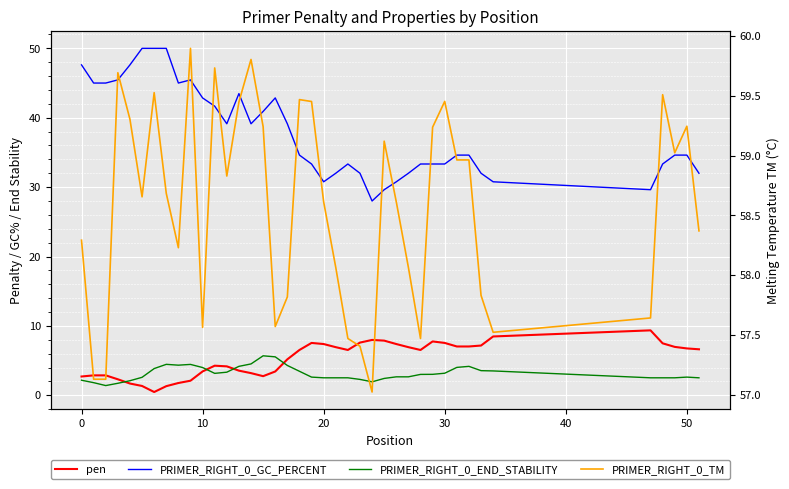

Reading left to right, transcribe all the data shown in this chart.

pen: 2.7	2.9	2.9	2.3	1.7	1.3	0.5	1.3	1.8	2.1	3.4	4.3	4.2	3.6	3.2	2.8	3.4	5.2	6.5	7.5	7.4	6.9	6.5	7.6	8.0	7.9	7.4	6.9	6.5	7.8	7.5	7.0	7.0	7.2	8.5	9.4	7.5	7.0	6.8	6.6
PRIMER_RIGHT_0_GC_PERCENT: 47.6	45.0	45.0	45.5	47.6	50.0	50.0	50.0	45.0	45.5	42.9	41.7	39.1	43.5	39.1	40.9	42.9	39.1	34.6	33.3	30.8	32.0	33.3	32.0	28.0	29.6	30.8	32.0	33.3	33.3	33.3	34.6	34.6	32.0	30.8	29.6	33.3	34.6	34.6	32.0
PRIMER_RIGHT_0_END_STABILITY: 2.2	1.8	1.4	1.7	2.1	2.6	3.9	4.5	4.3	4.5	4.0	3.2	3.3	4.2	4.5	5.7	5.5	4.3	3.5	2.6	2.5	2.5	2.5	2.3	1.9	2.4	2.7	2.7	3.0	3.0	3.2	4.0	4.2	3.5	3.5	2.5	2.5	2.5	2.6	2.5
PRIMER_RIGHT_0_TM: 58.3	57.1	57.1	59.7	59.3	58.7	59.5	58.7	58.2	59.9	57.6	59.7	58.8	59.5	59.8	59.2	57.6	57.8	59.5	59.5	58.6	58.1	57.5	57.4	57.0	59.1	58.6	58.1	57.5	59.2	59.5	59.0	59.0	57.8	57.5	57.6	59.5	59.0	59.2	58.4